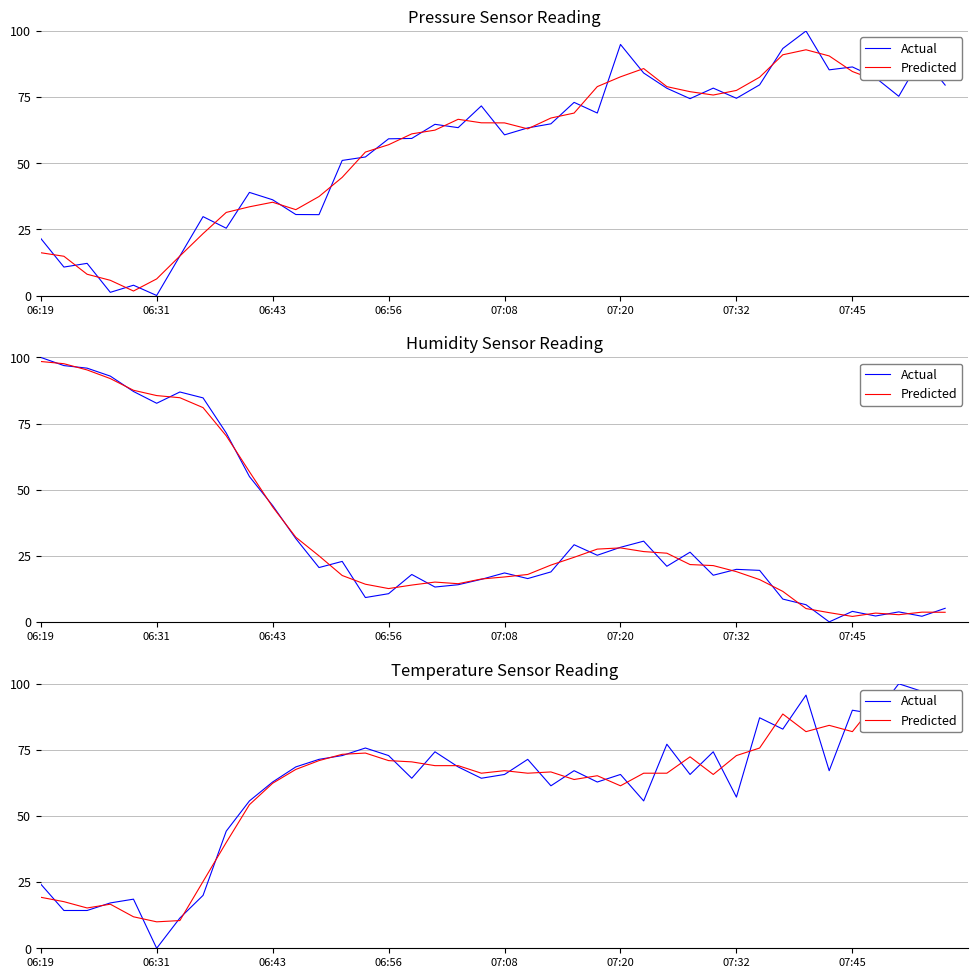

How many interior local valleys does the Actual series have?

11